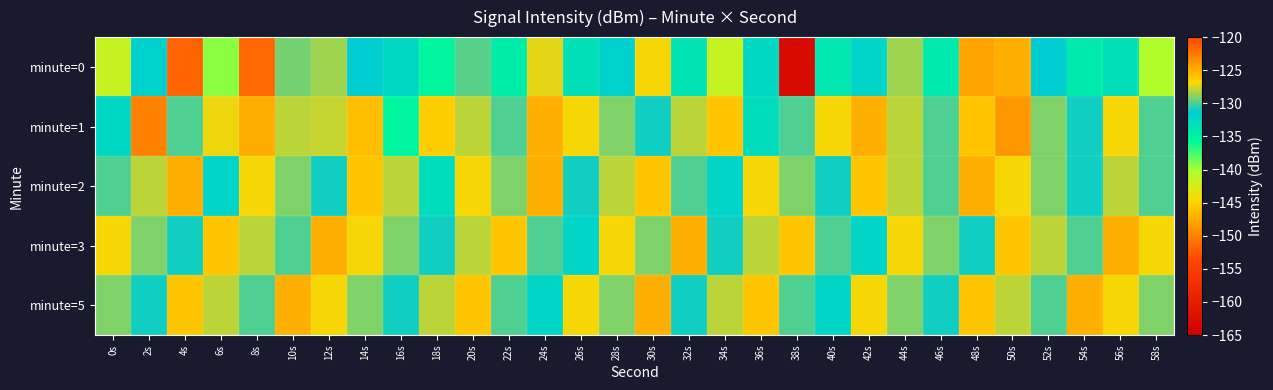

At which category does the chart reach its peak across all series?

4s